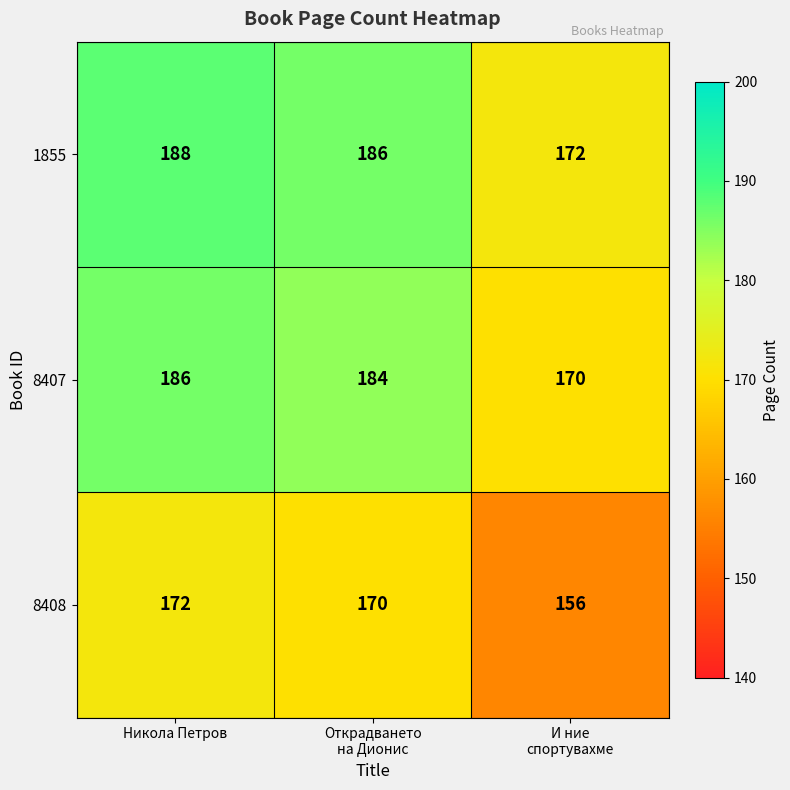

At which label does 8408 first exceed 170?

Никола Петров